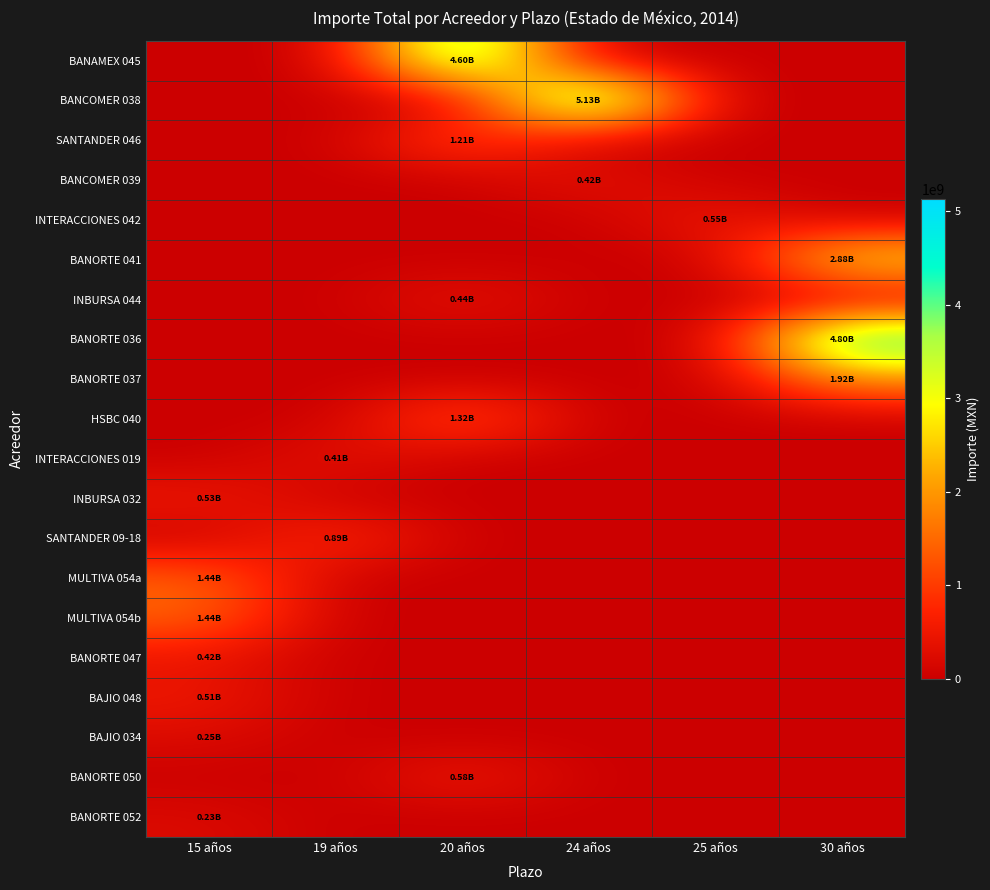

At how many categories does at least one series exceed 3578913058?

3